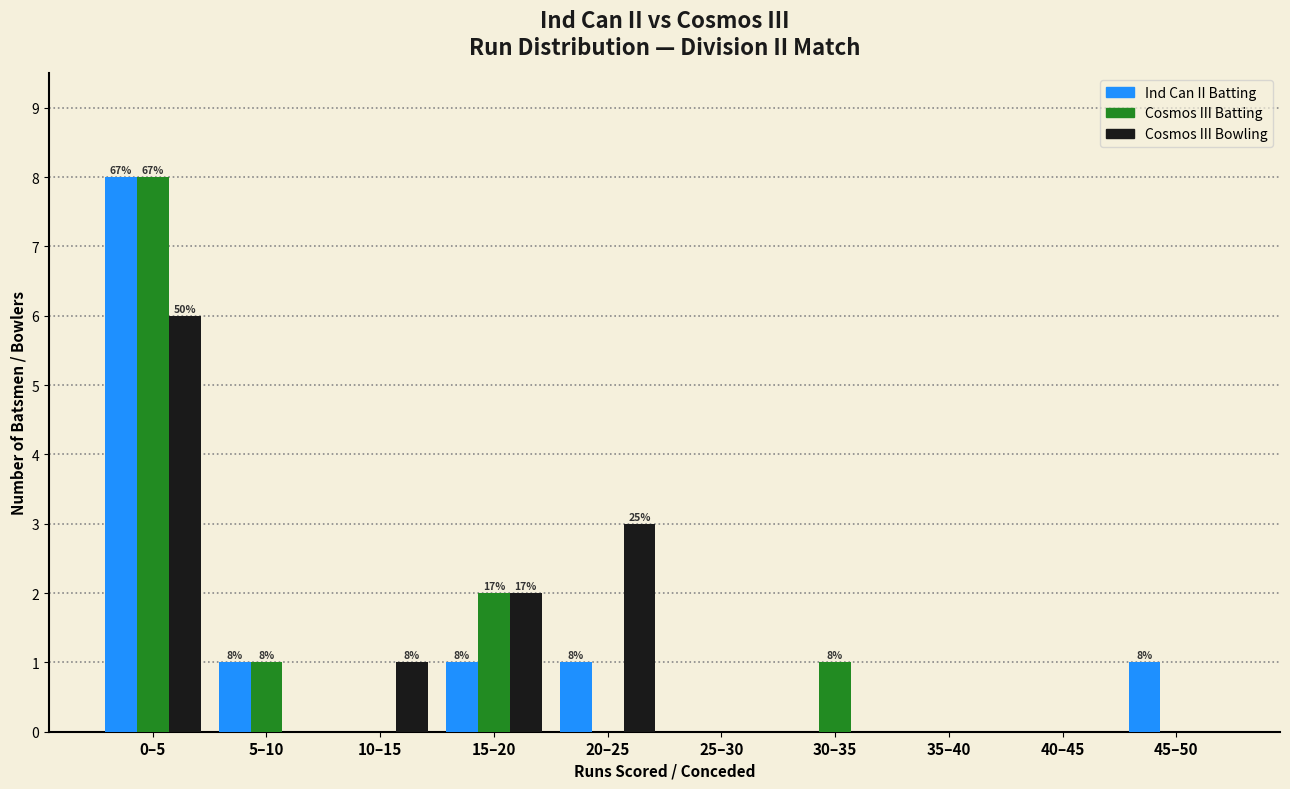

Reading left to right, what are all the values shown in this chart?

Ind Can II Batting: 0–5=8	5–10=1	10–15=0	15–20=1	20–25=1	25–30=0	30–35=0	35–40=0	40–45=0	45–50=1
Cosmos III Batting: 0–5=8	5–10=1	10–15=0	15–20=2	20–25=0	25–30=0	30–35=1	35–40=0	40–45=0	45–50=0
Cosmos III Bowling: 0–5=6	5–10=0	10–15=1	15–20=2	20–25=3	25–30=0	30–35=0	35–40=0	40–45=0	45–50=0